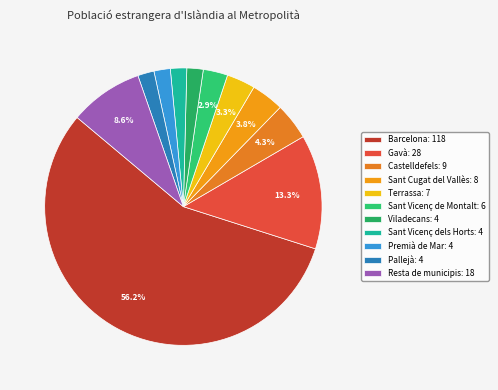

How much of the chart is everything except Sant Cugat del Vallès?

96.2%